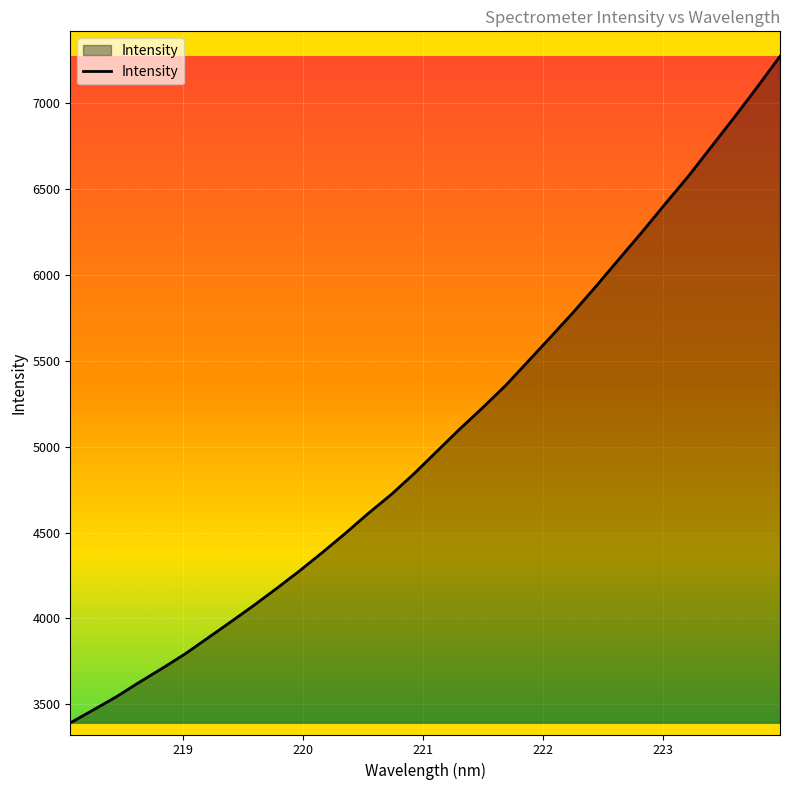

What is the minimum value shown in the chart?

3390.7